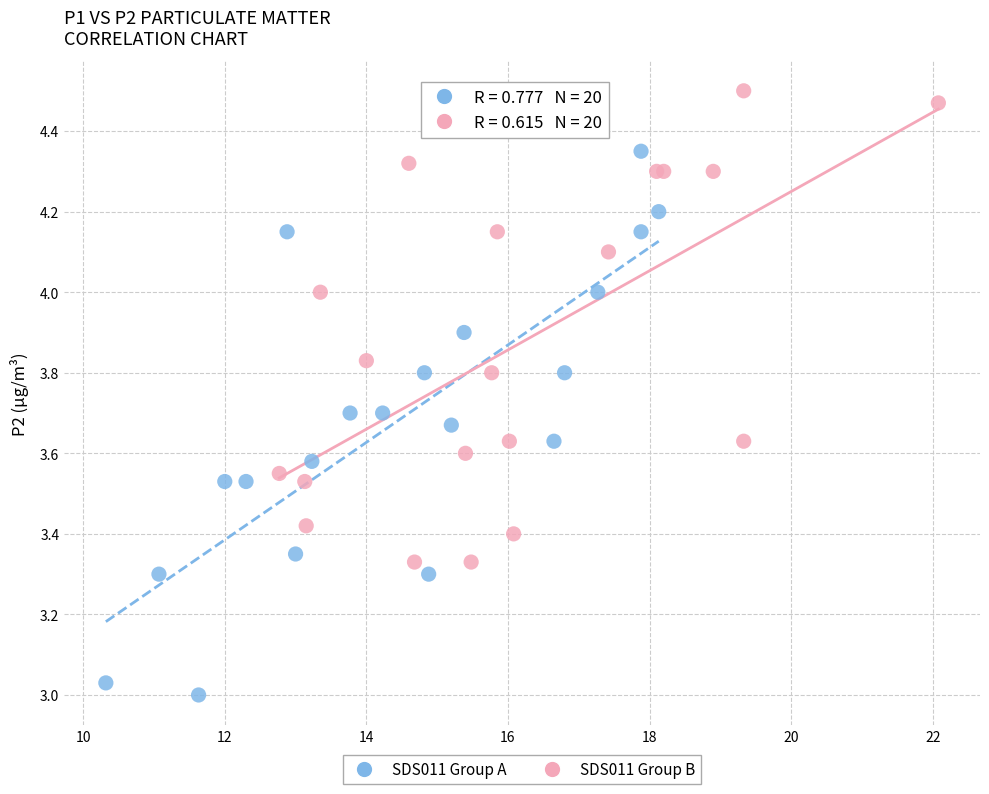

Which series reaches the maximum Y coordinate?

SDS011 Group B